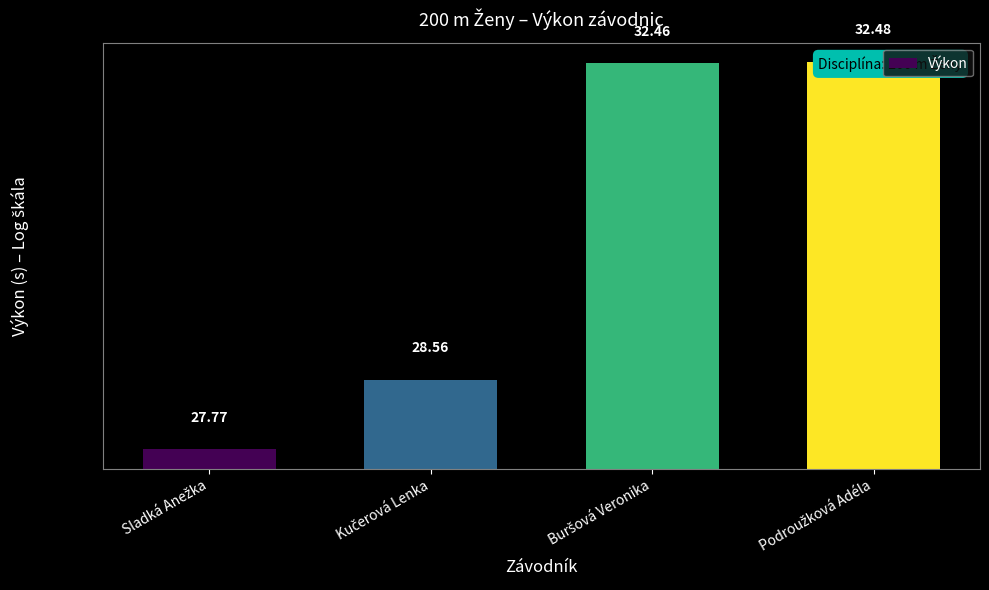

What is the value of the 3rd bar from the left?

32.5